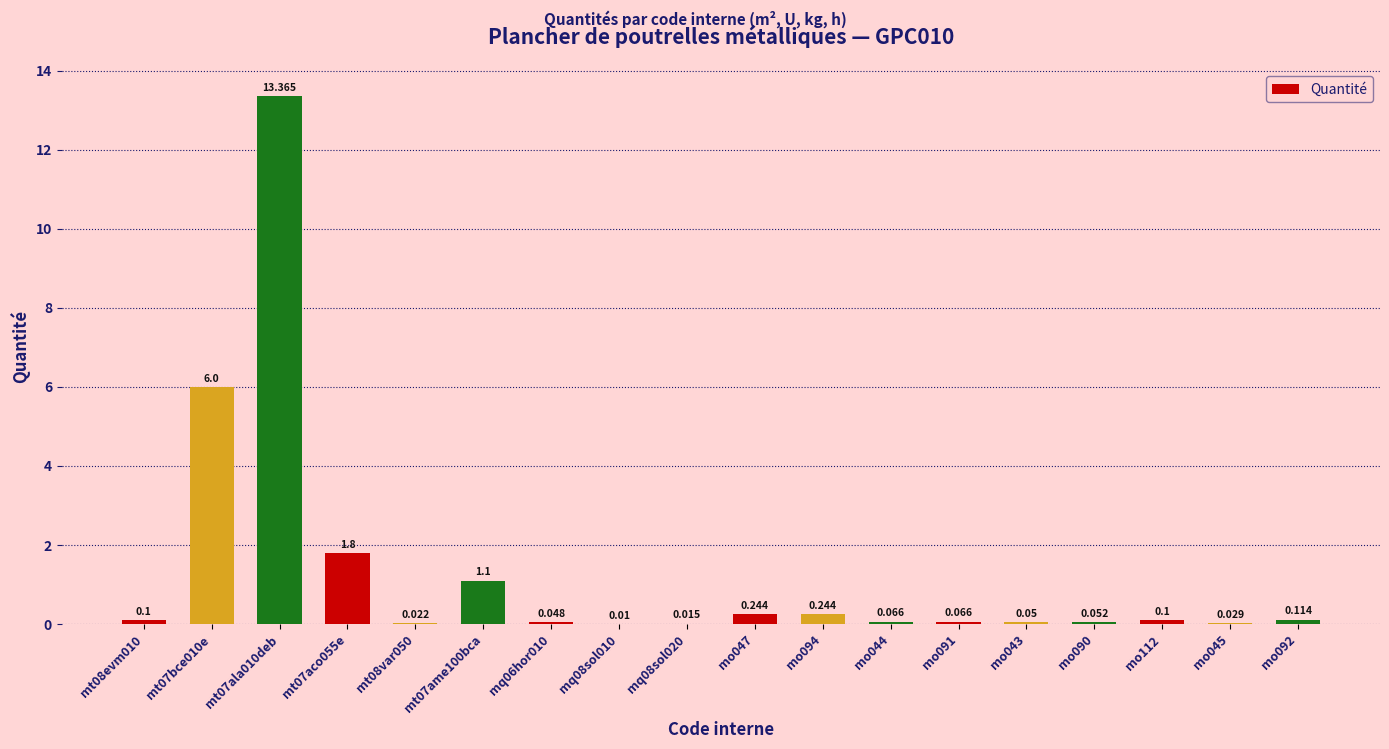

The value at mo045 is 0.0. True or false?

False